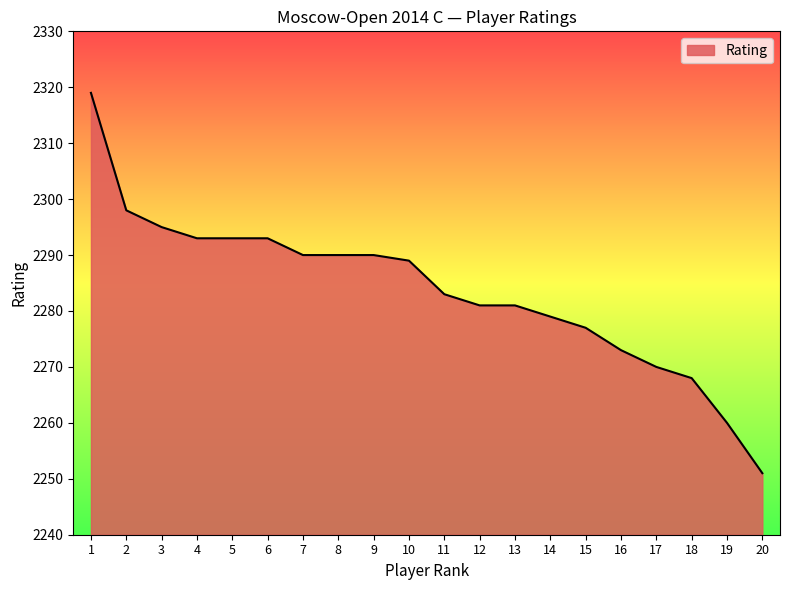

The chart shows a value of 2298 at 2. True or false?

True